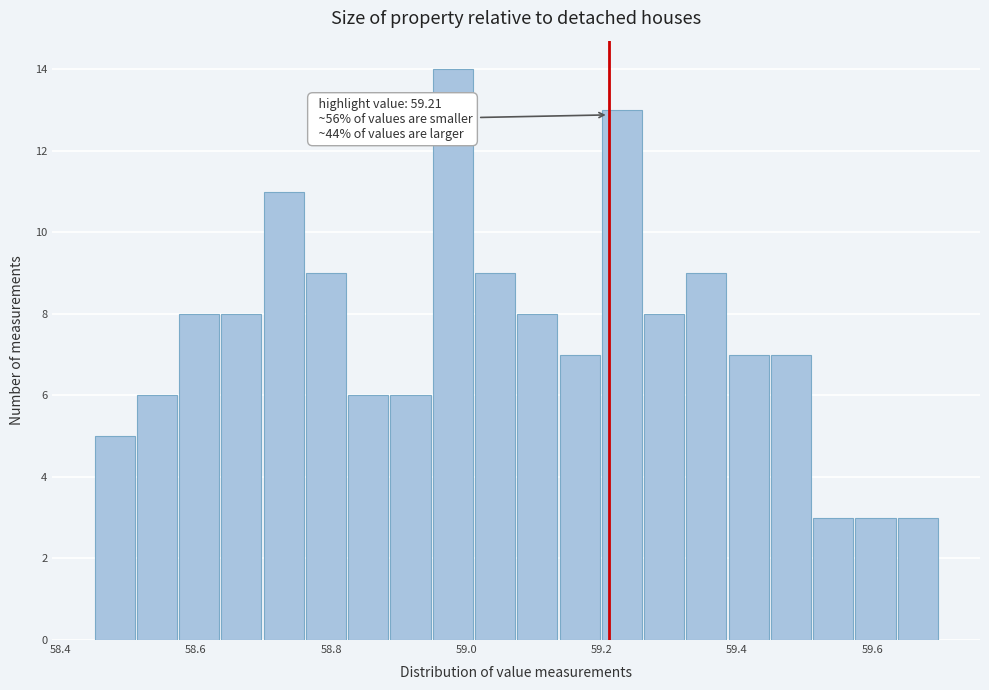

Read against the x-axis, roughly where is the centre of the tallest bar?

58.98